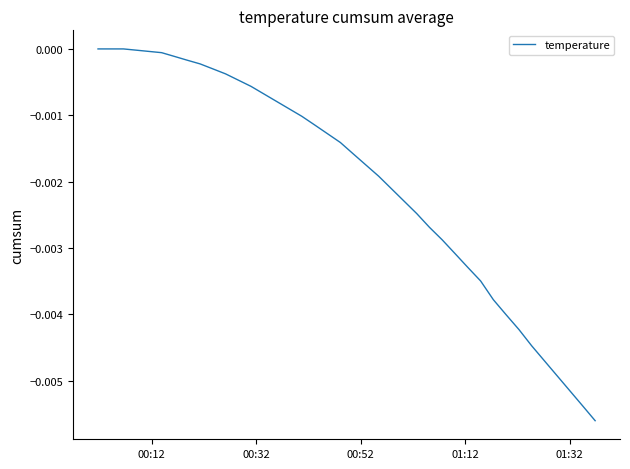

What is the sum of all values?

-0.1